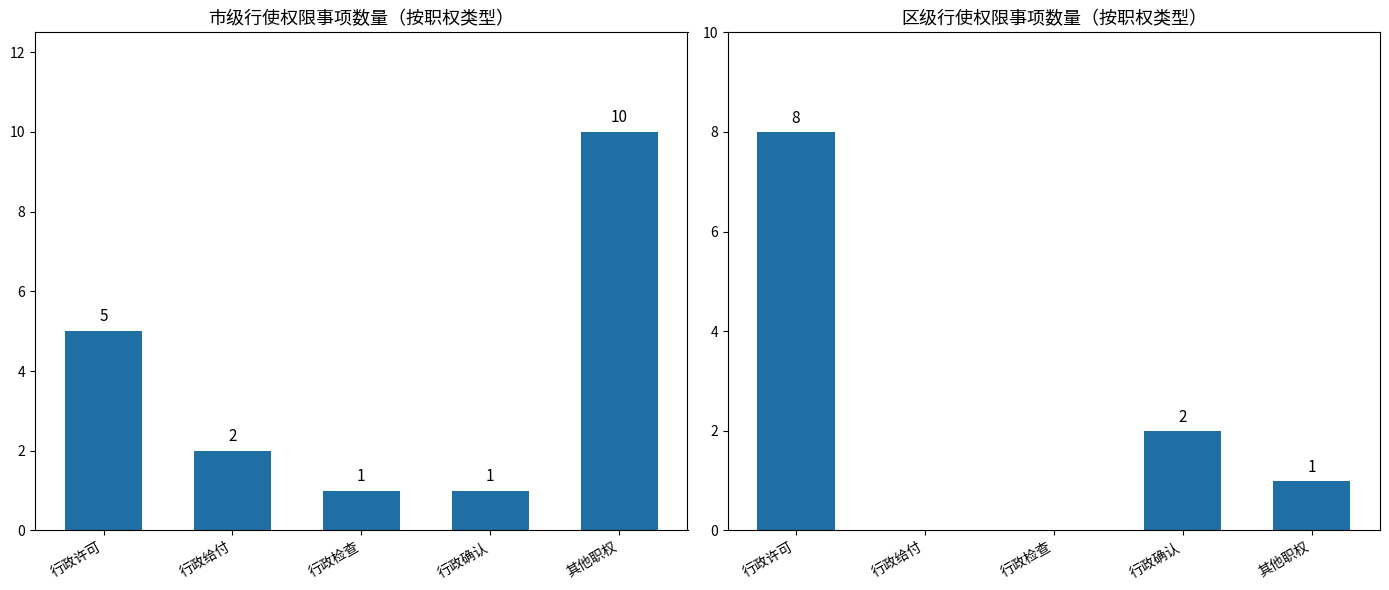

Are the bars grouped side by side (vs. stacked)?

Yes